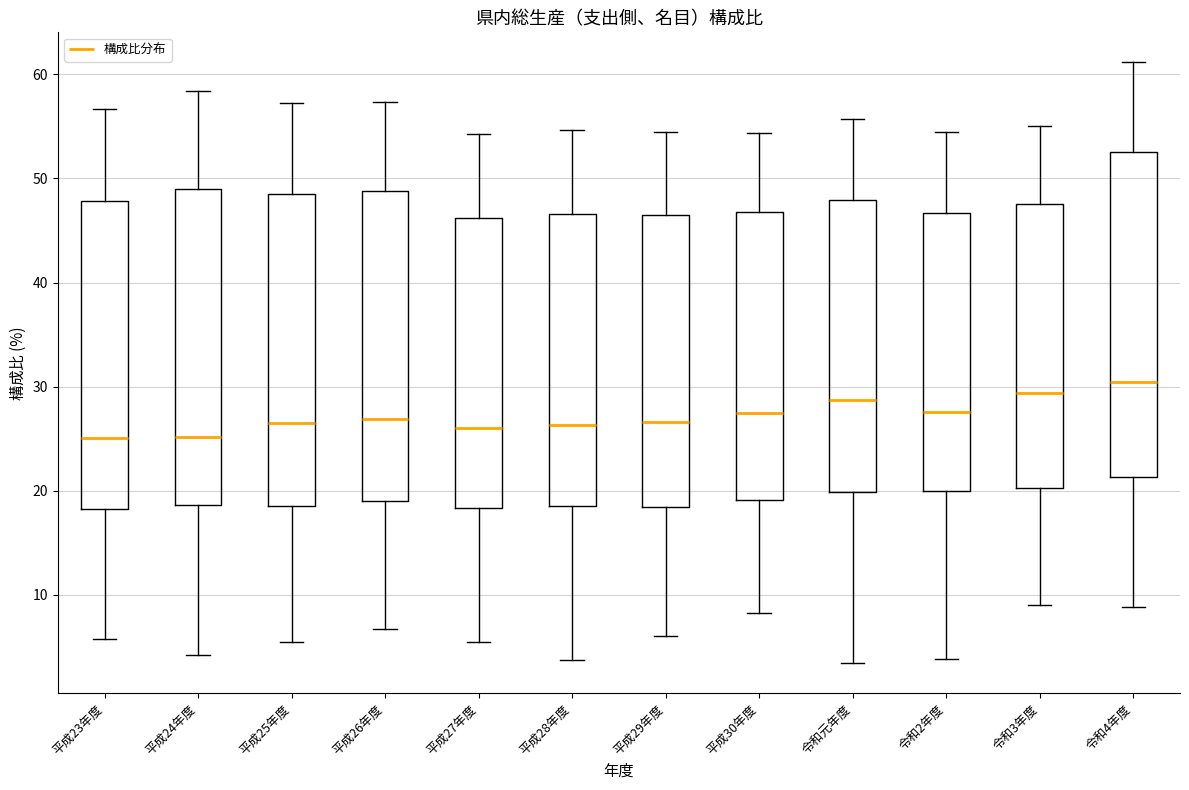

Reading left to right, read every box against the y-axis: the position of its median line, the range the box covers, and the ends of its whiskers. The values are not printed on the chart, so give them approximately, as read against the axis.

平成23年度: median 25, box 18 to 48, whiskers 6 to 57
平成24年度: median 25, box 19 to 49, whiskers 4 to 58
平成25年度: median 26, box 19 to 49, whiskers 5 to 57
平成26年度: median 27, box 19 to 49, whiskers 7 to 57
平成27年度: median 26, box 18 to 46, whiskers 6 to 54
平成28年度: median 26, box 19 to 47, whiskers 4 to 55
平成29年度: median 27, box 18 to 46, whiskers 6 to 54
平成30年度: median 28, box 19 to 47, whiskers 8 to 54
令和元年度: median 29, box 20 to 48, whiskers 3 to 56
令和2年度: median 28, box 20 to 47, whiskers 4 to 55
令和3年度: median 29, box 20 to 48, whiskers 9 to 55
令和4年度: median 30, box 21 to 53, whiskers 9 to 61